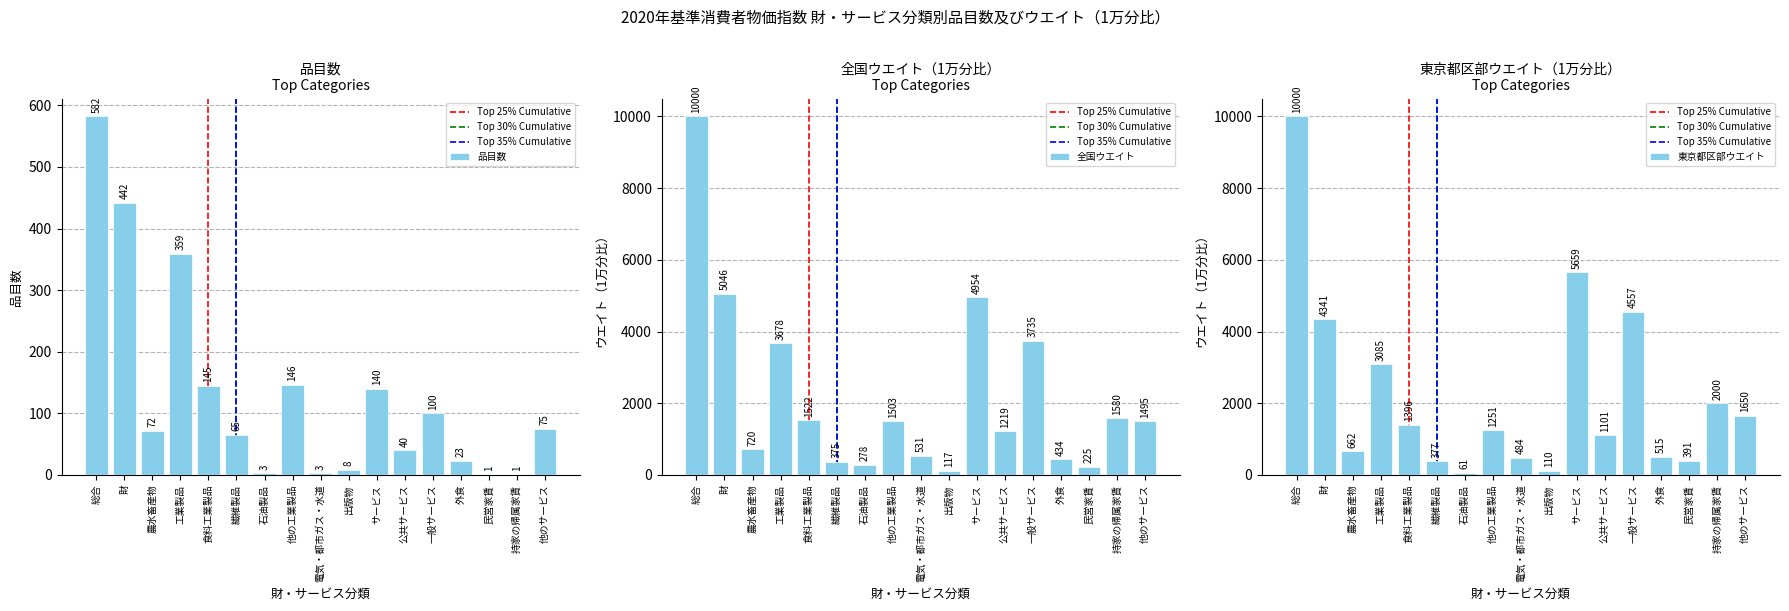

Reading left to right, extract all data points from this chart.

品目数: 582	442	72	359	145	65	3	146	3	8	140	40	100	23	1	1	75
全国ウエイト: 10000	5046	720	3678	1522	375	278	1503	531	117	4954	1219	3735	434	225	1580	1495
東京都区部ウエイト: 10000	4341	662	3085	1396	377	61	1251	484	110	5659	1101	4557	515	391	2000	1650